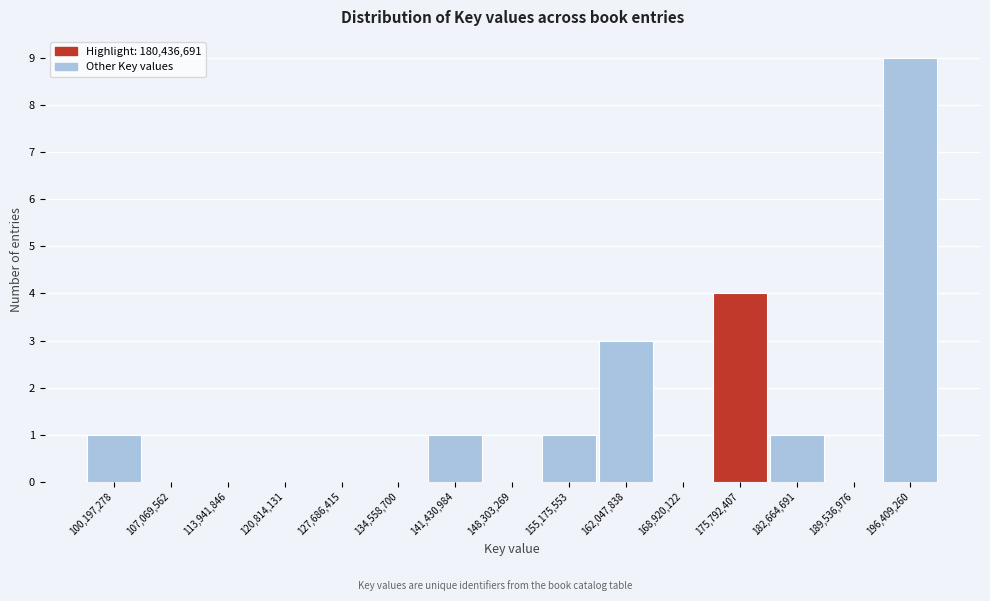

Reading right to left, transcribe all the data shown in this chart.

196,409,260=9	189,536,976=0	182,664,691=1	175,792,407=4	168,920,122=0	162,047,838=3	155,175,553=1	148,303,269=0	141,430,984=1	134,558,700=0	127,686,415=0	120,814,131=0	113,941,846=0	107,069,562=0	100,197,278=1